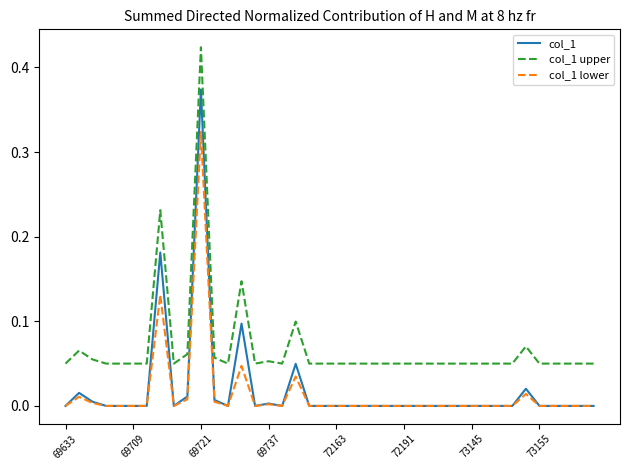

Rank the series by their maximum value, from highest to lowest.

col_1 upper, col_1, col_1 lower